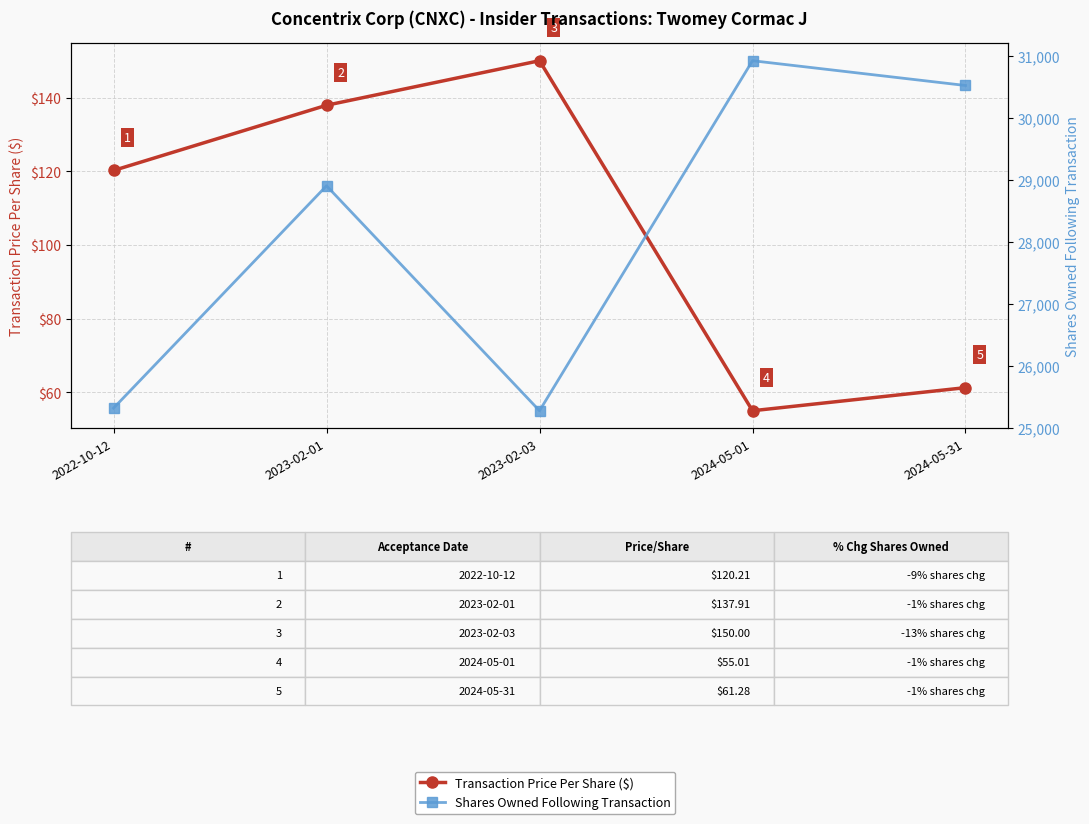

How many data points in Shares Owned Following Transaction are less than 28908?

2